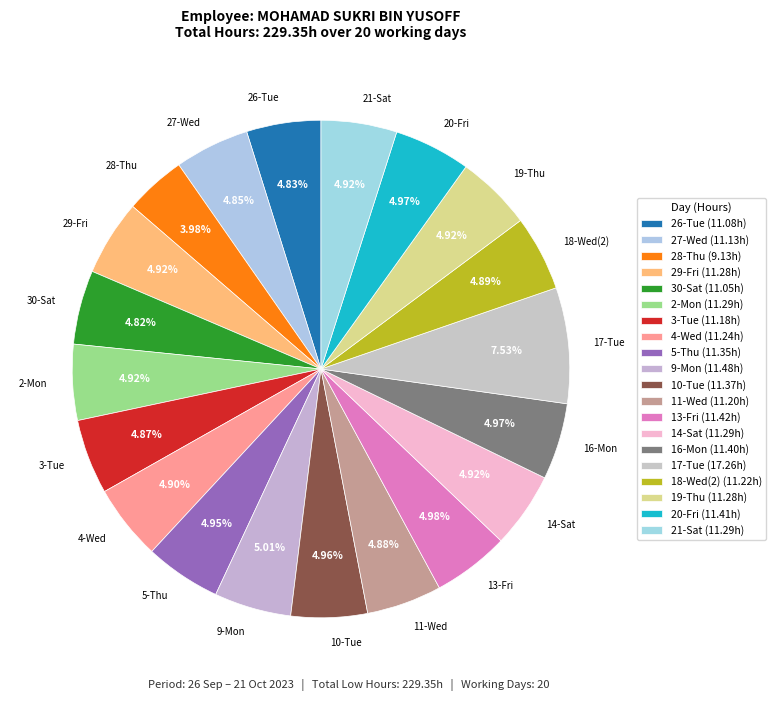

Approximately how many times larger is the value at 19-Thu compared to 3-Tue?

1.0